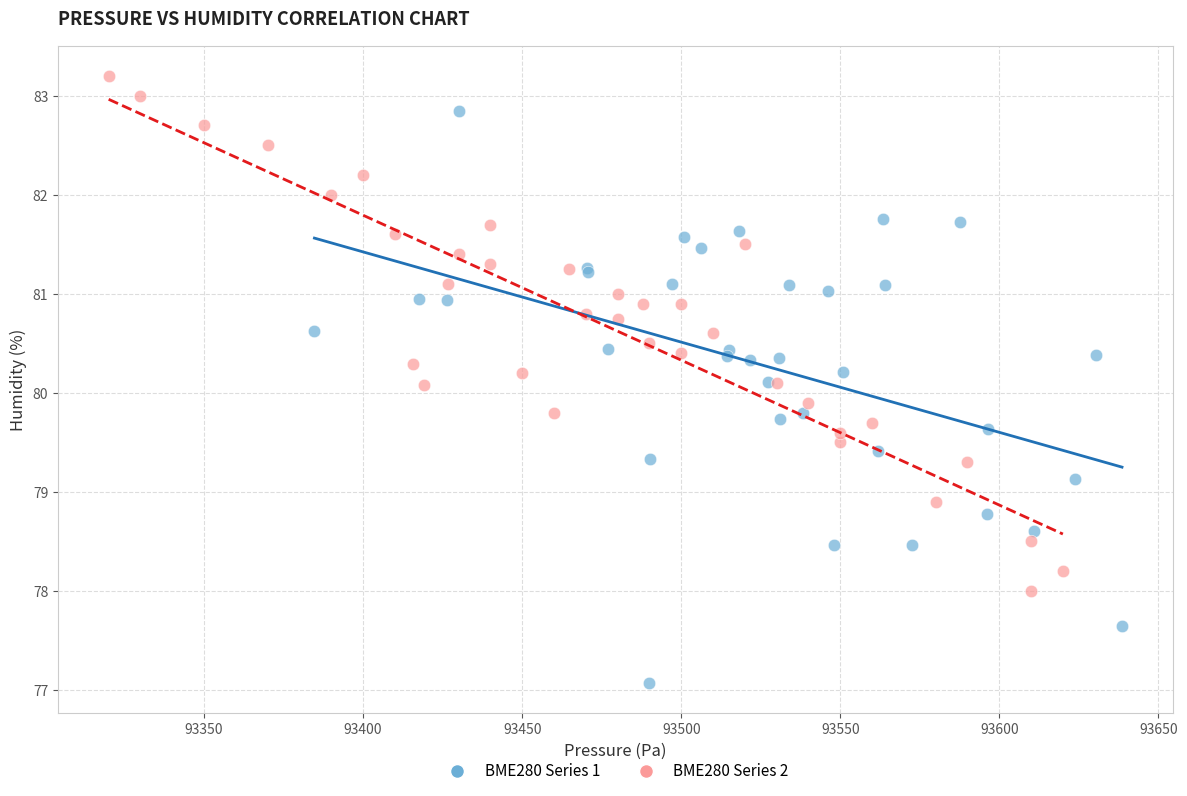

What are all the series names shown in the legend?

BME280 Series 1, BME280 Series 2